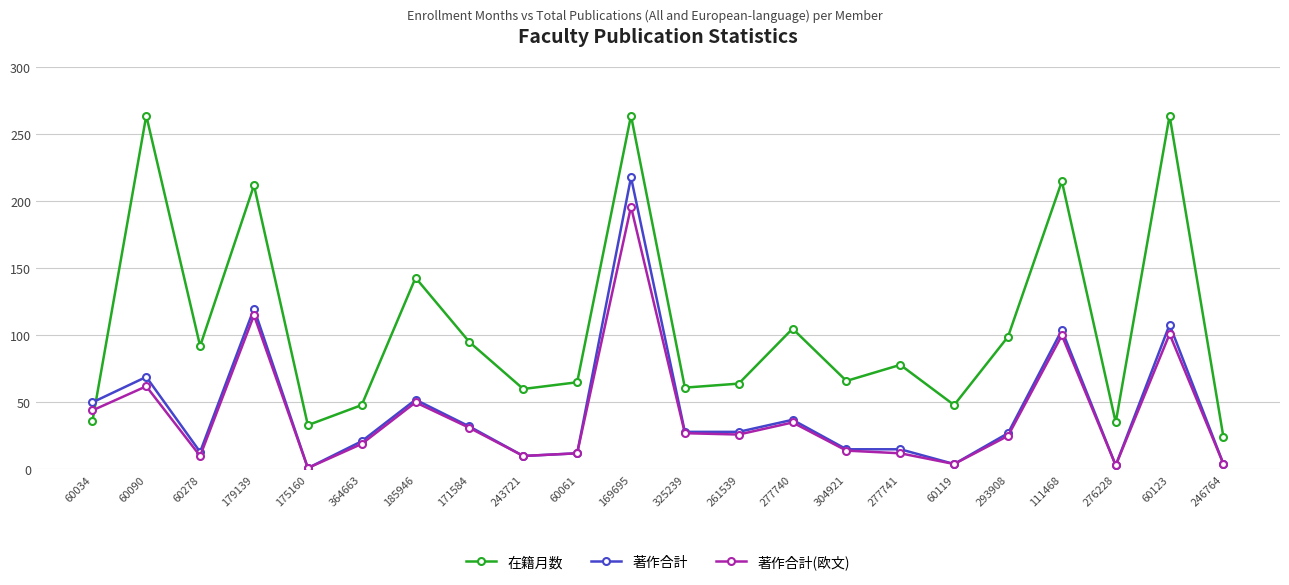

How many lines are shown in the chart?

3